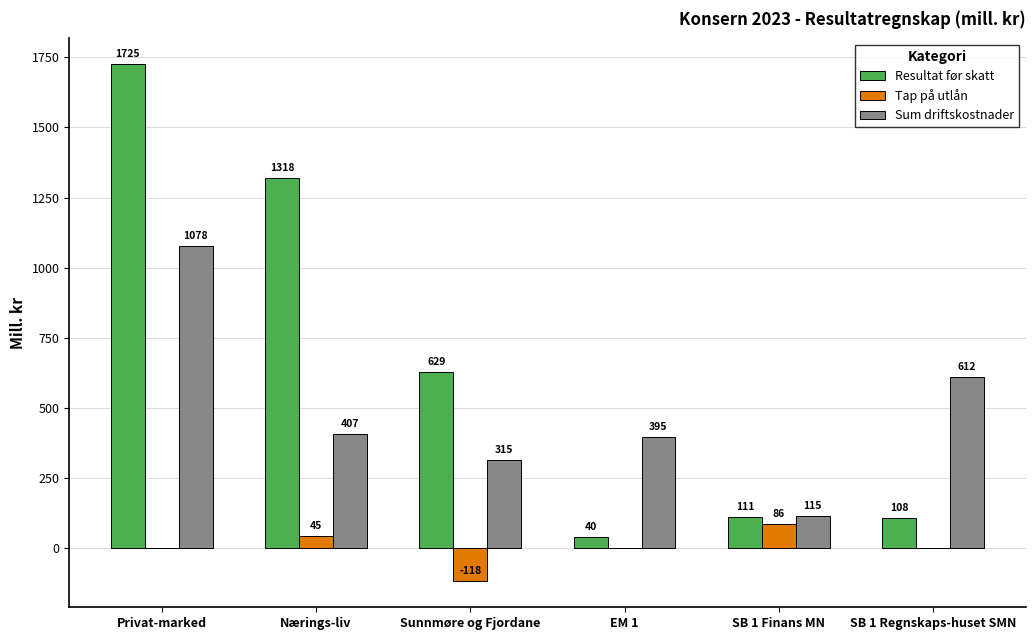

What is the sum of all Sum driftskostnader values?

2922